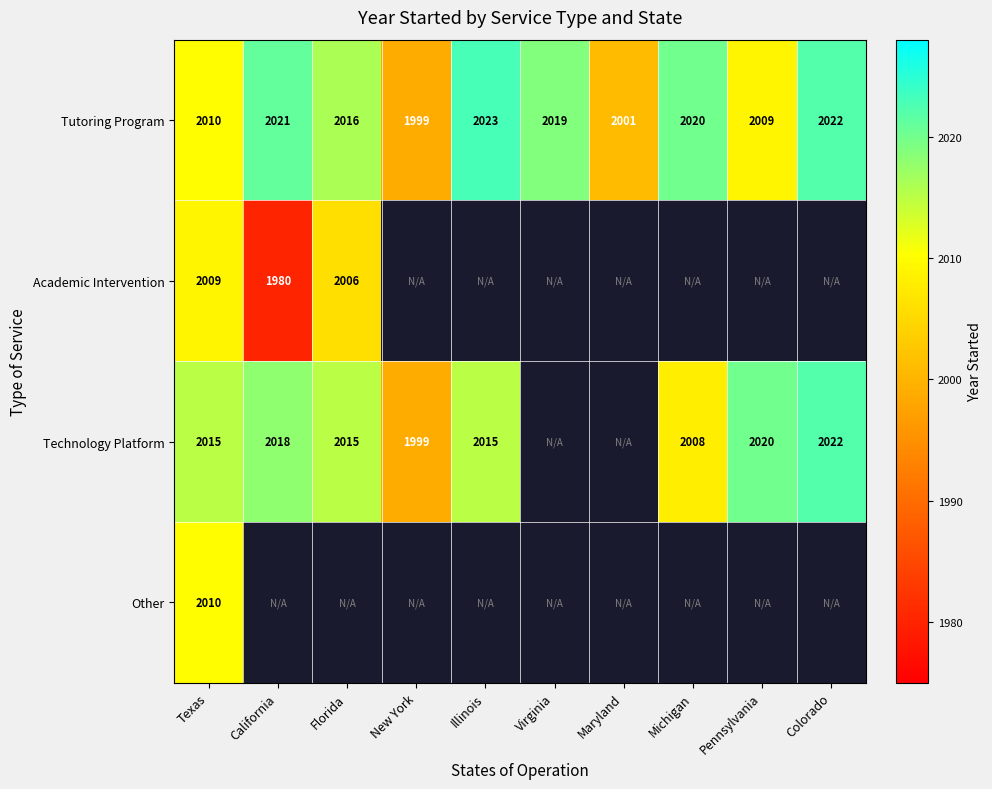

Is it true that Academic Intervention equals 1070.6 at Texas?

False